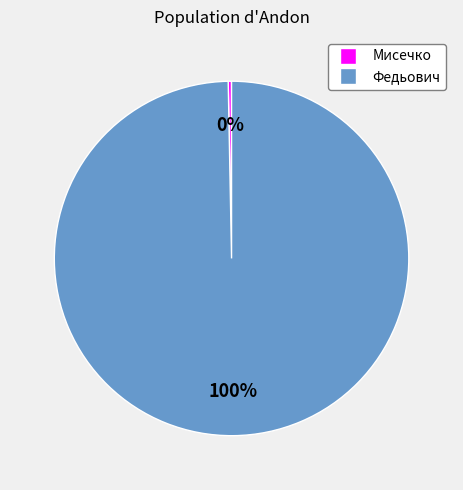

Which category accounts for the majority?

Федьович